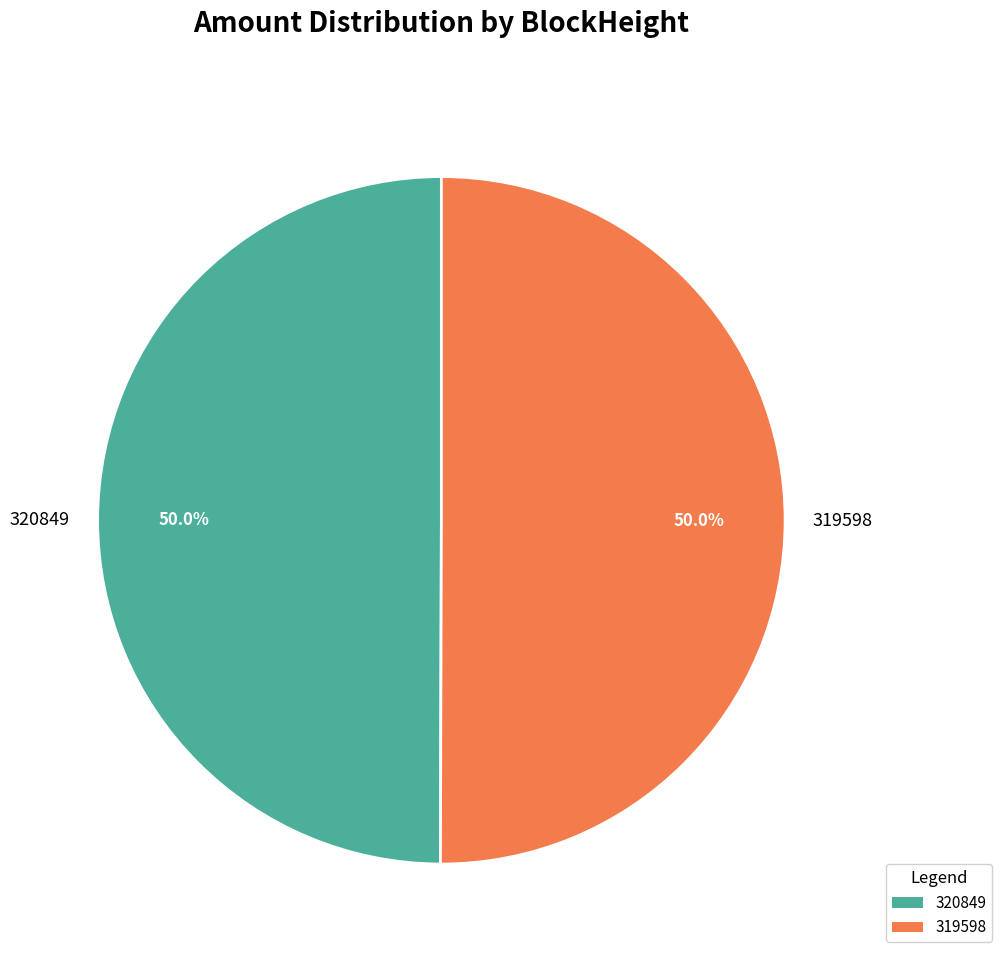

How many segments does this pie chart have?

2